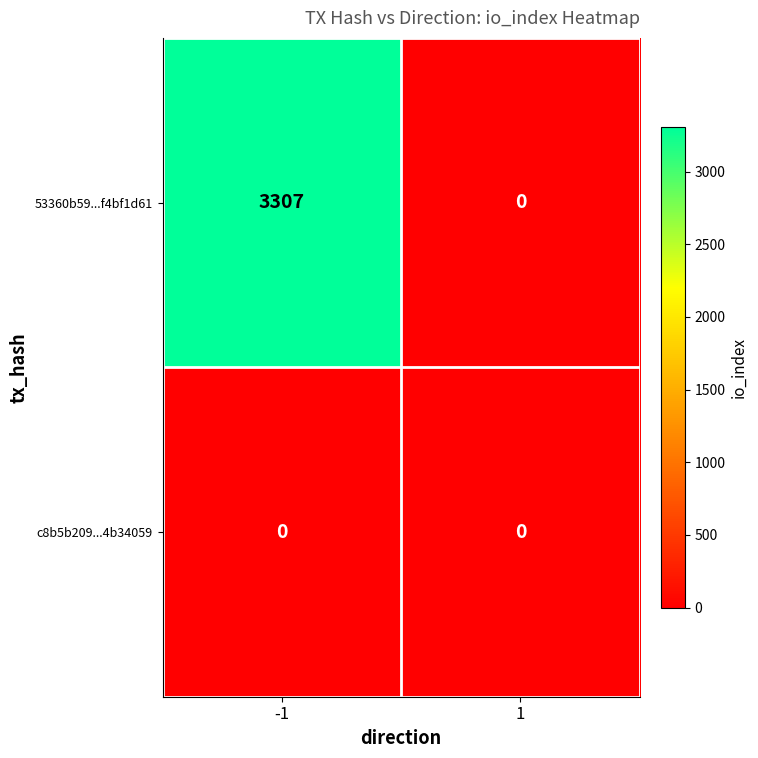

Which series changed the most between -1 and 1?

53360b59...f4bf1d61